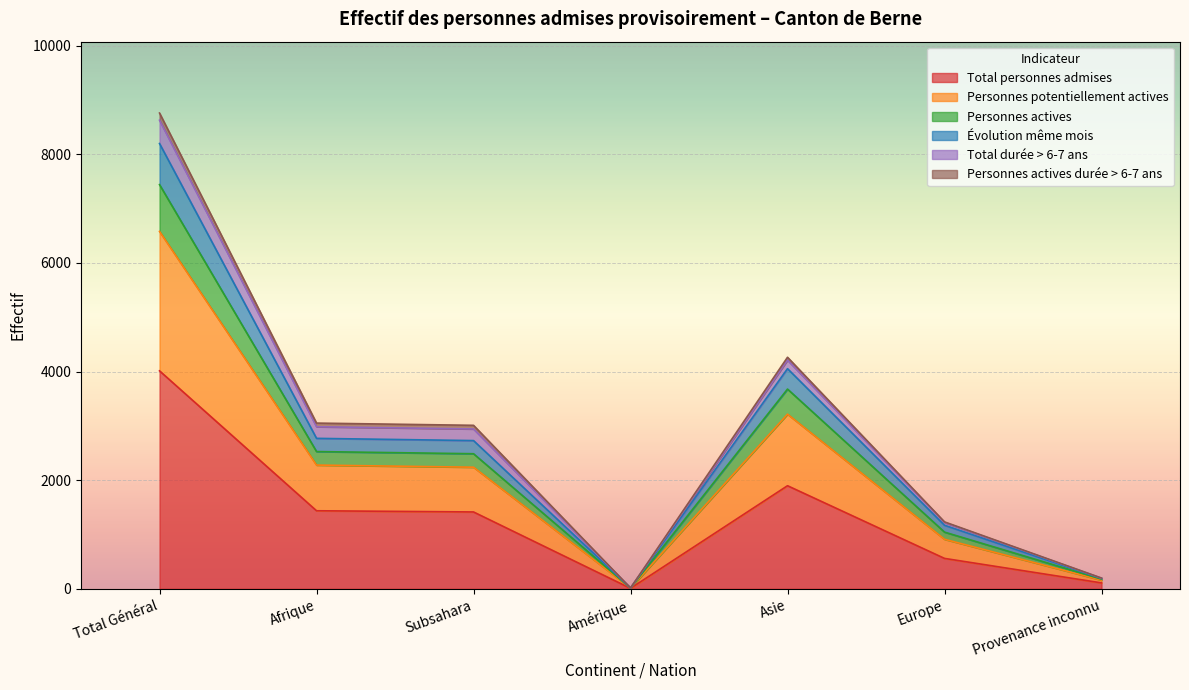

At which label does Total personnes admises reach its peak?

Total Général